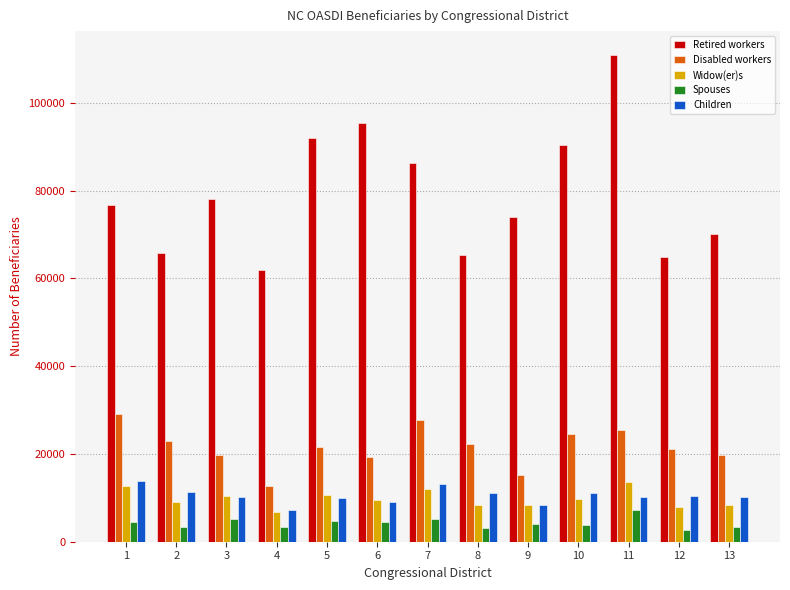

Which series has the largest total across all categories?

Retired workers